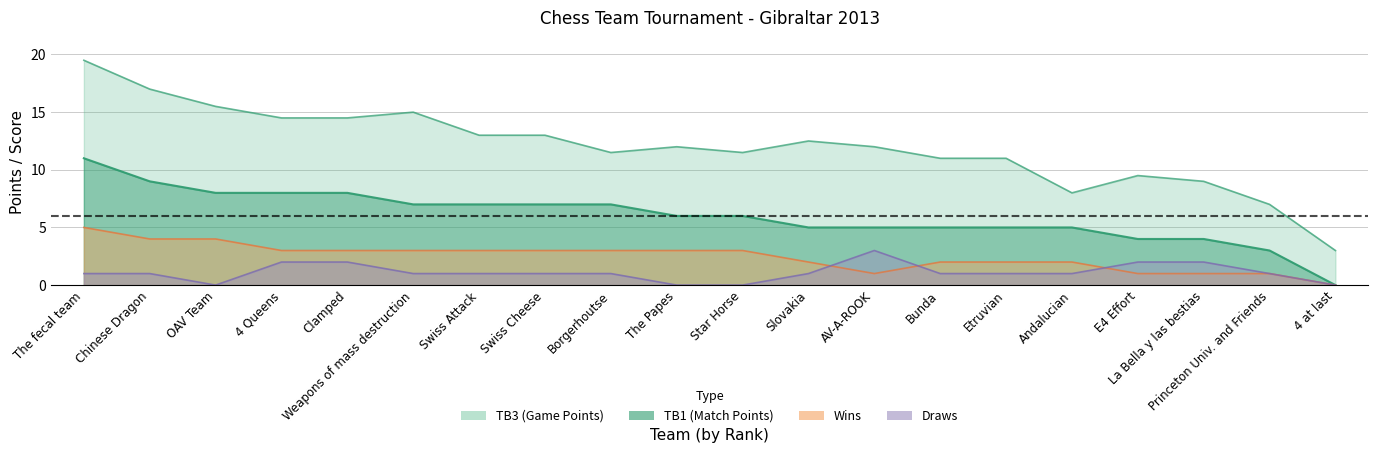

At how many categories does at least one series exceed 18?

1